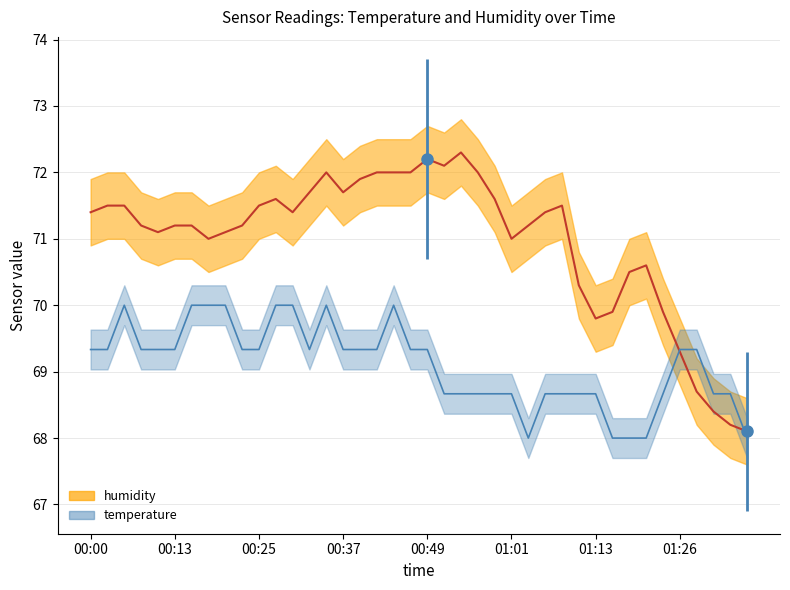

What is the sum of all temperature values?

2764.0